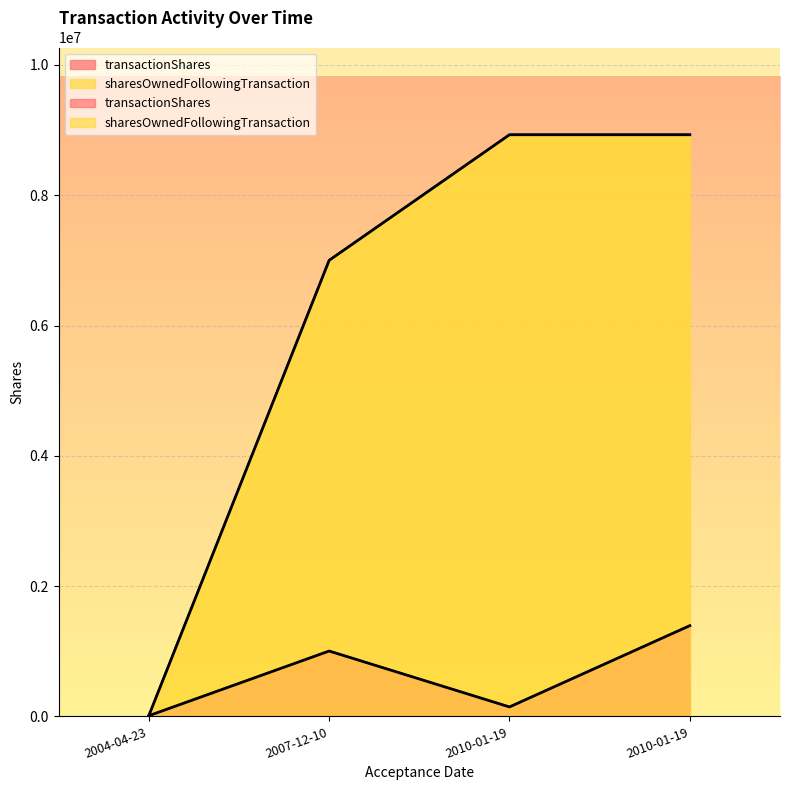

At which category is the sum across all series the highest?

2010-01-19